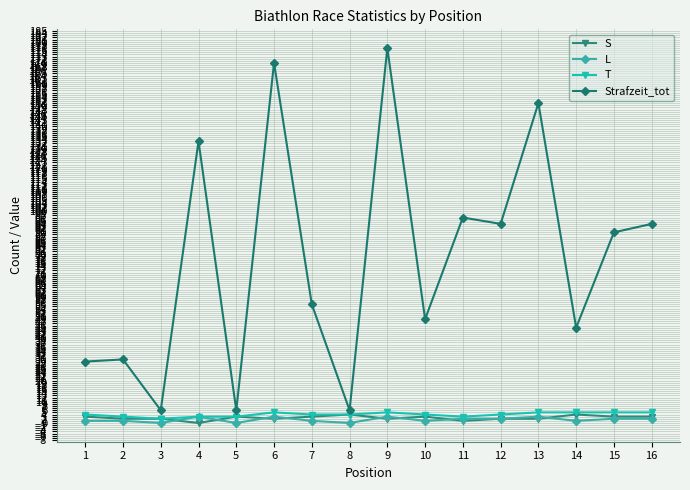

The T series shows 4 at 8. True or false?

True